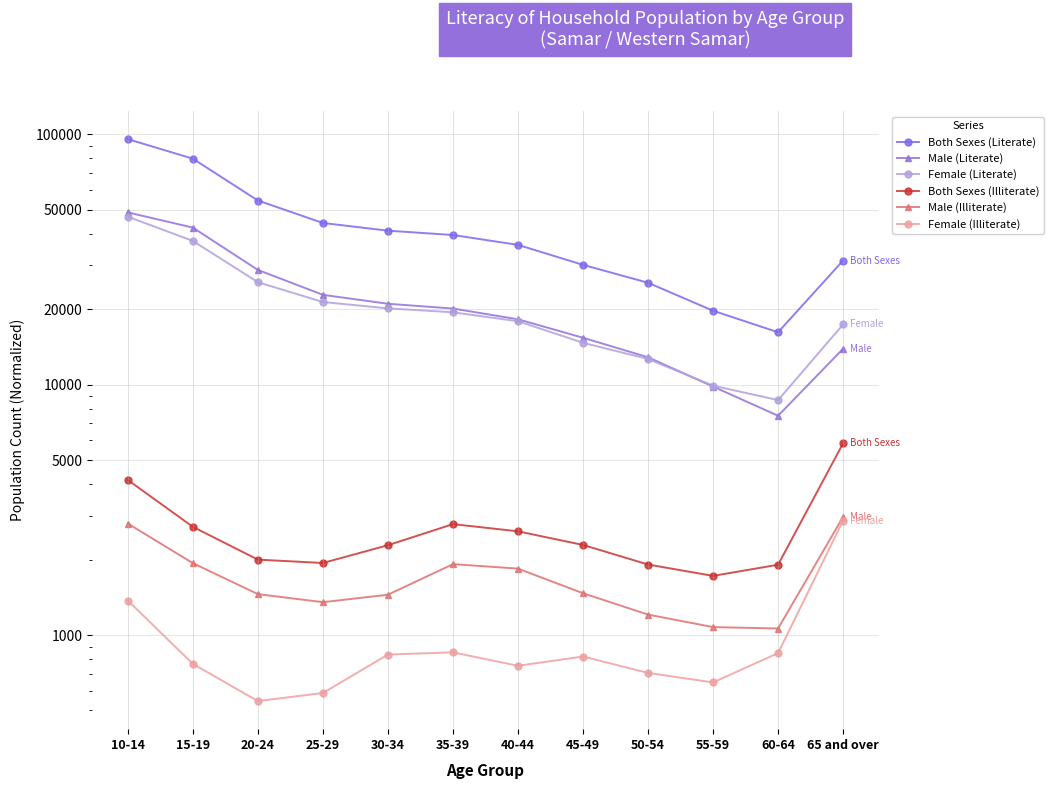

Reading right to left, list all the values displayed in this chart.

Both Sexes (Literate): 31309	16188	19732	25523	30085	36153	39585	41200	44217	54364	79855	95587
Male (Literate): 13913	7512	9827	12862	15390	18238	20133	21035	22837	28711	42372	48733
Female (Literate): 17396	8676	9905	12661	14695	17915	19452	20165	21380	25652	37484	46855
Both Sexes (Illiterate): 5831	1909	1723	1913	2290	2596	2773	2285	1940	2001	2705	4162
Male (Illiterate): 2964	1062	1076	1207	1469	1842	1920	1449	1353	1457	1937	2788
Female (Illiterate): 2867	847	647	706	821	754	853	836	587	545	767	1373